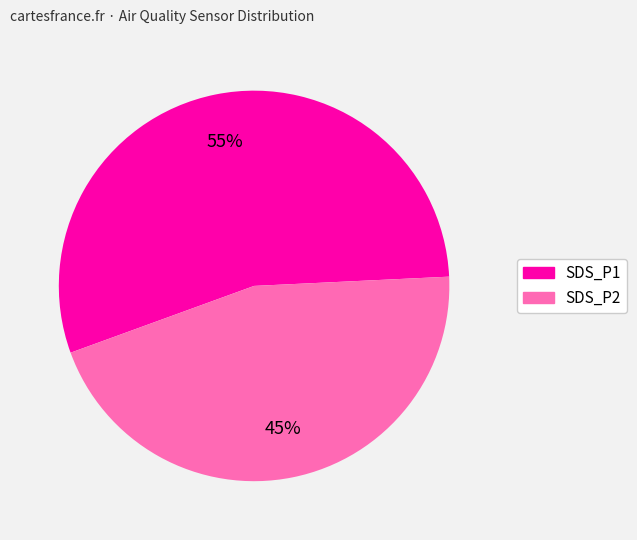

Is the sum of SDS_P2 and SDS_P1 greater than half?

Yes